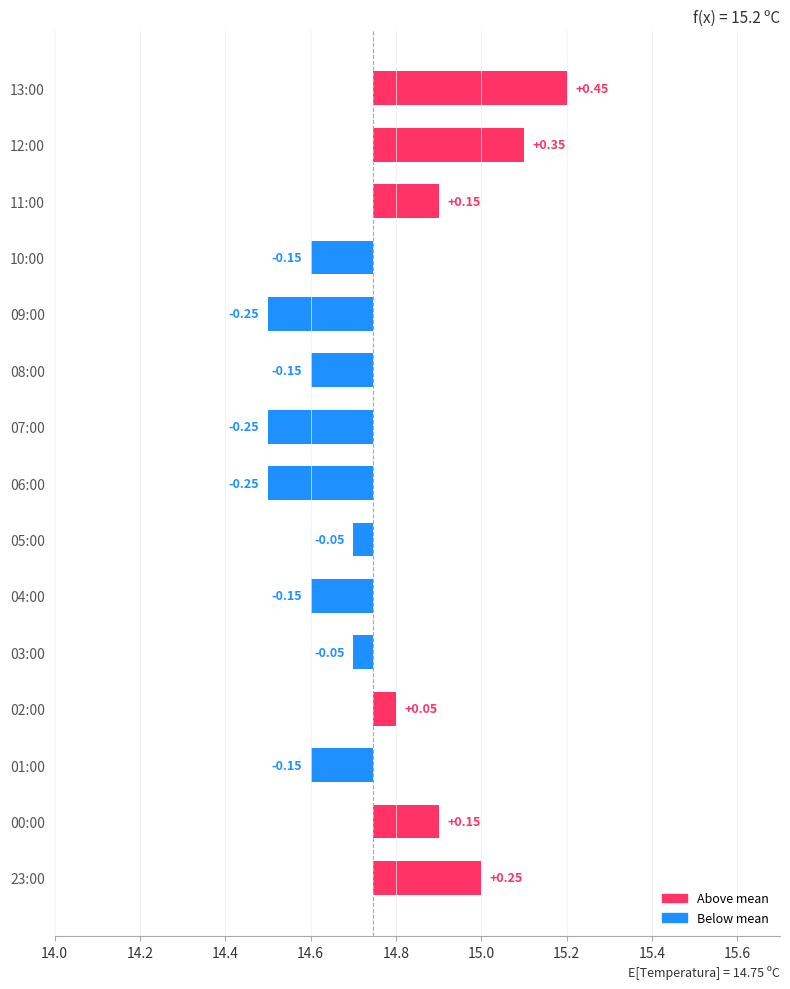

The chart shows a value of -0.2 at 06:00. True or false?

False